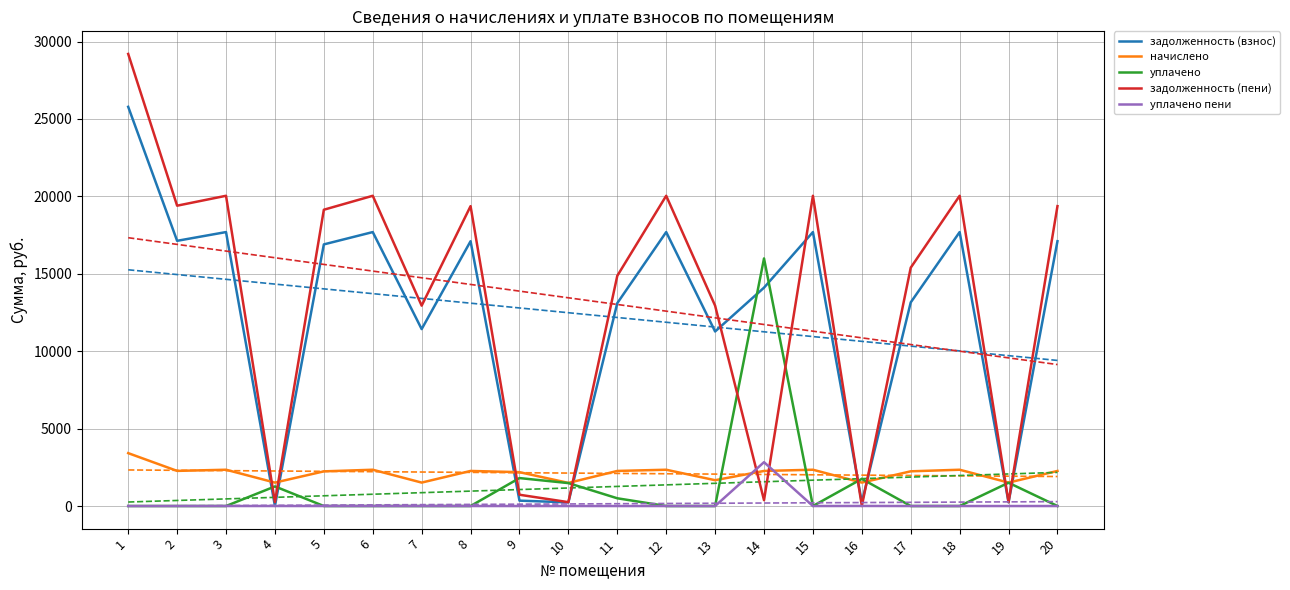

What is the sum of the уплачено пени values at 9 and 14?

2832.0